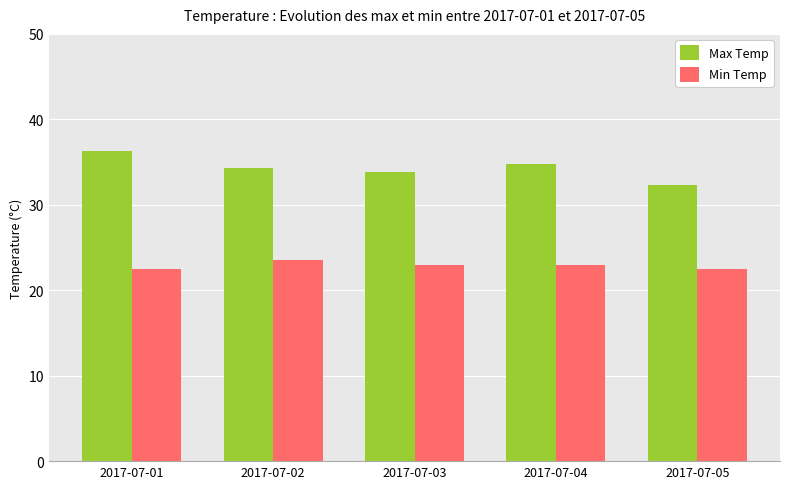

List the series in order of their peak value, highest first.

Max Temp, Min Temp